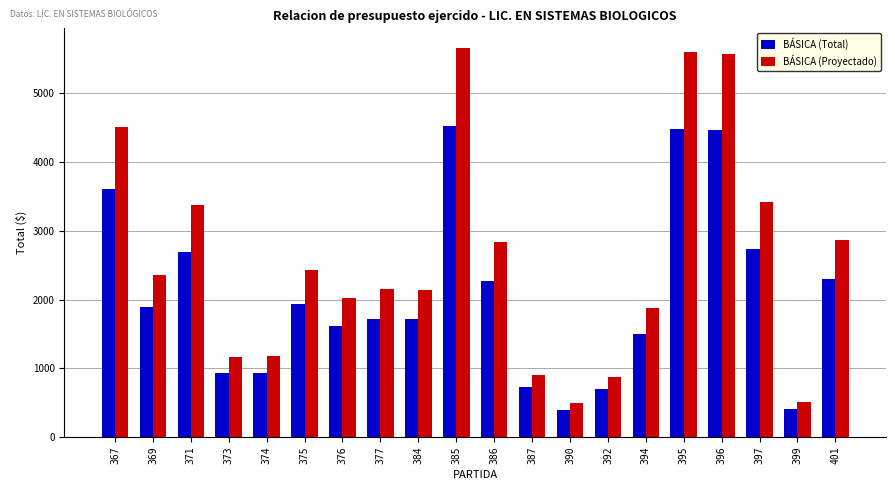

Is it true that BÁSICA (Total) equals 939.0 at 374?

True